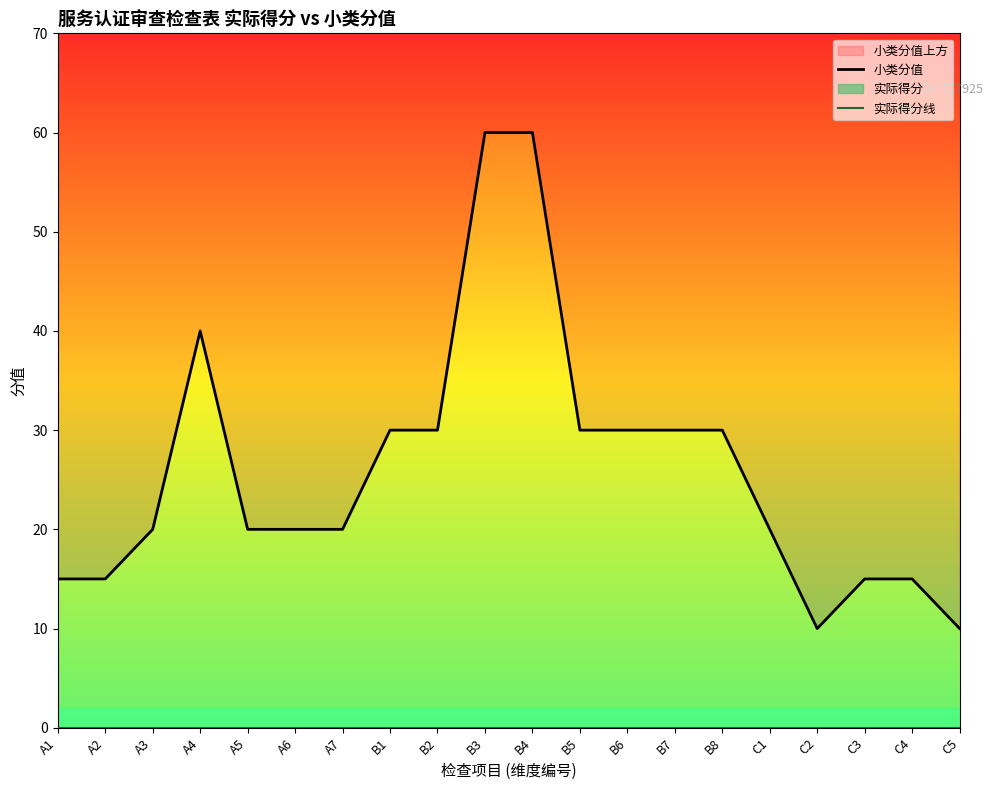

What is the sum of the 小类分值 values at C4 and A4?

55